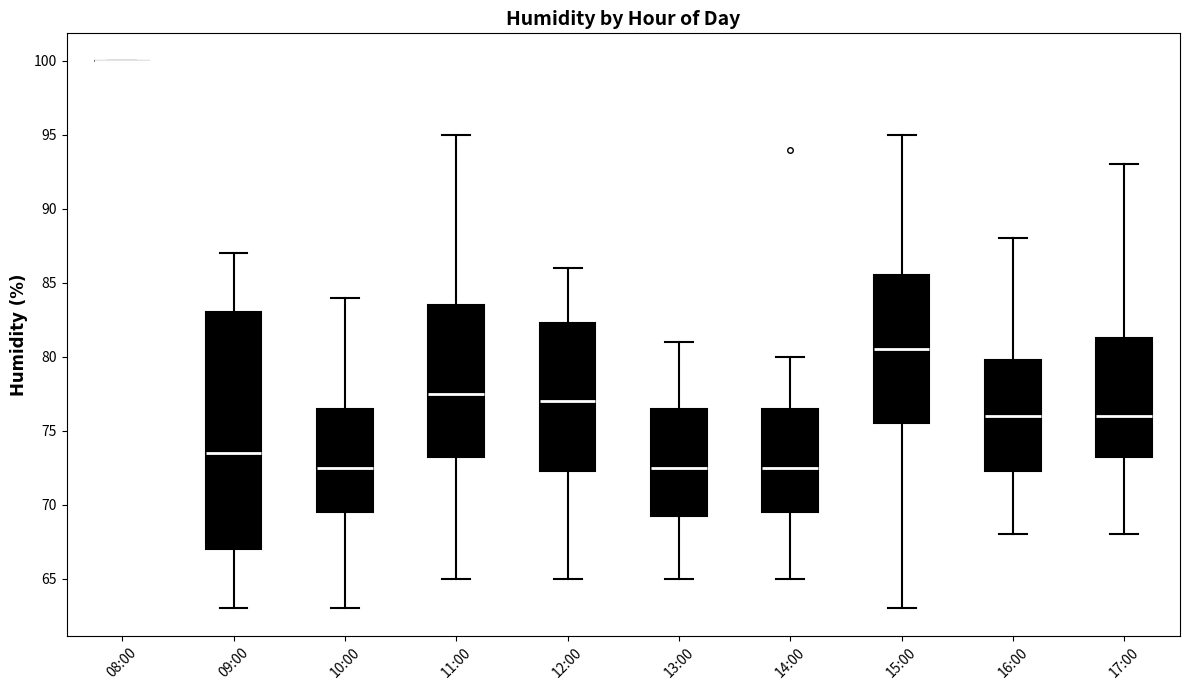

Where is the upper edge of the box for 11:00 on the y-axis? The values are not printed on the chart, so give them approximately, as read against the axis.

83.5